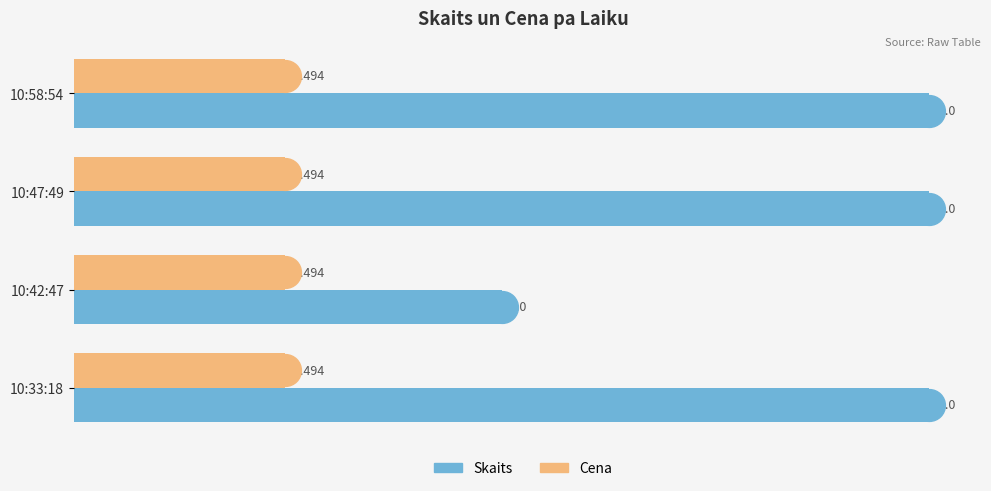

At how many categories does at least one series exceed 0?

4